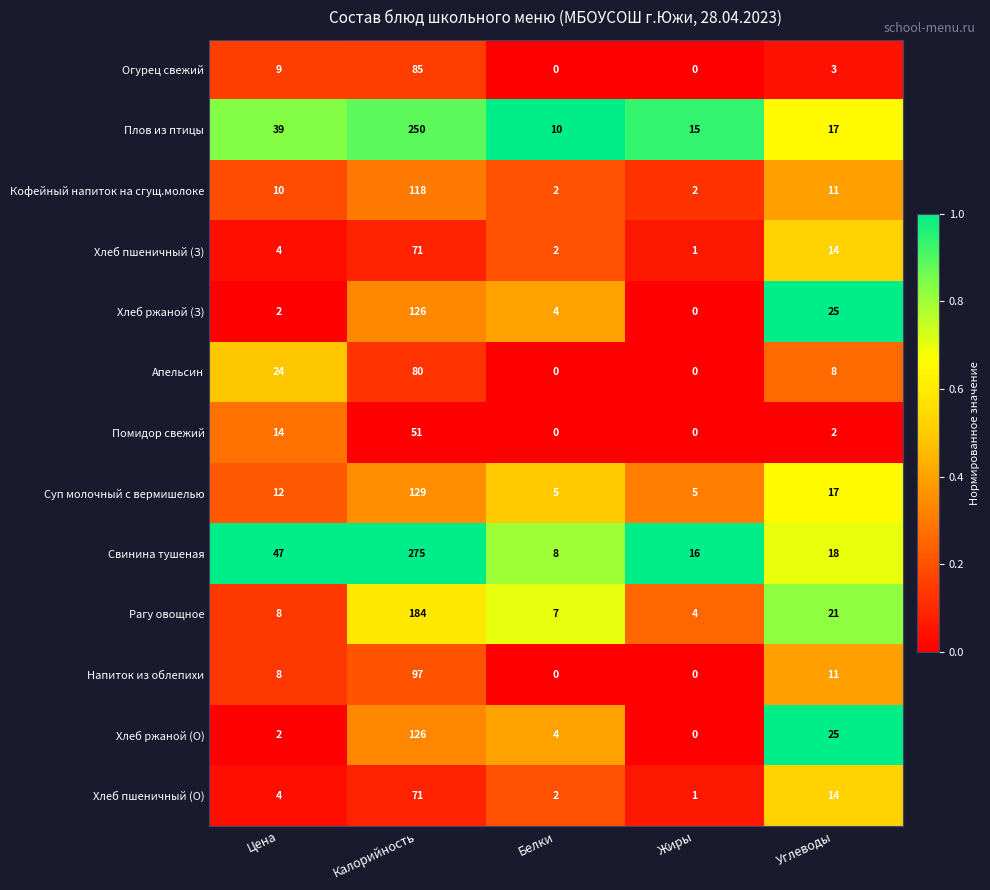

The Рагу овощное series shows 21 at Углеводы. True or false?

True